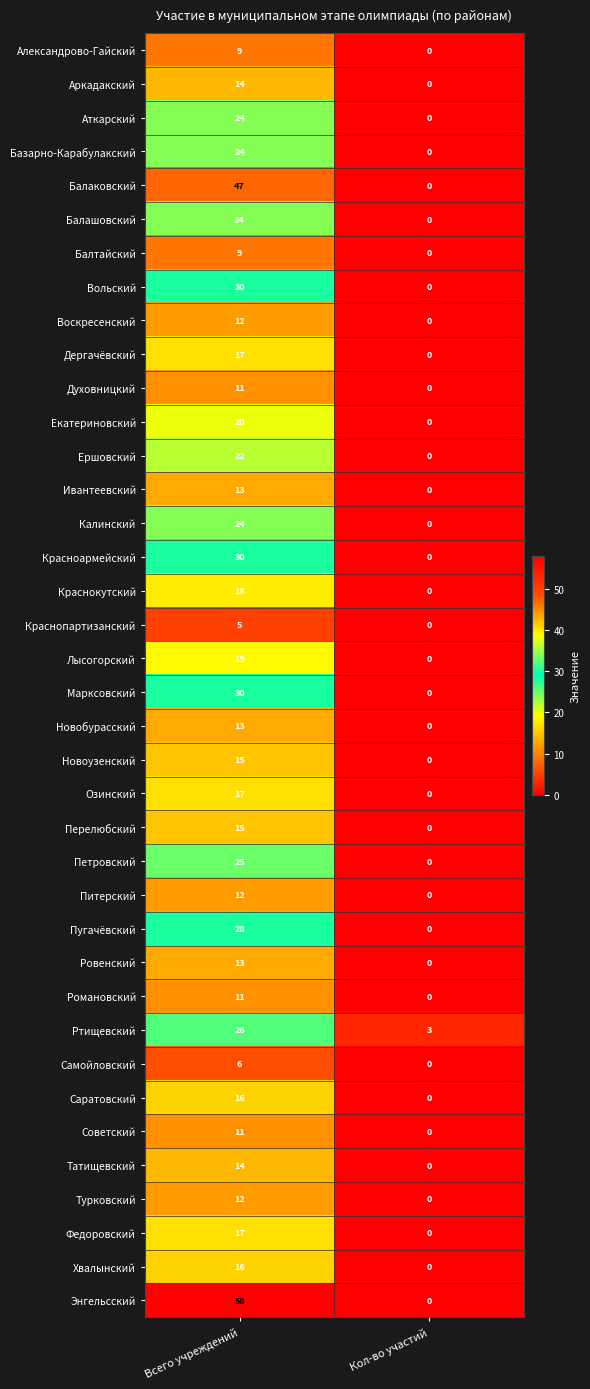

Which series changed the most between Всего учреждений and Кол-во участий?

Энгельсский